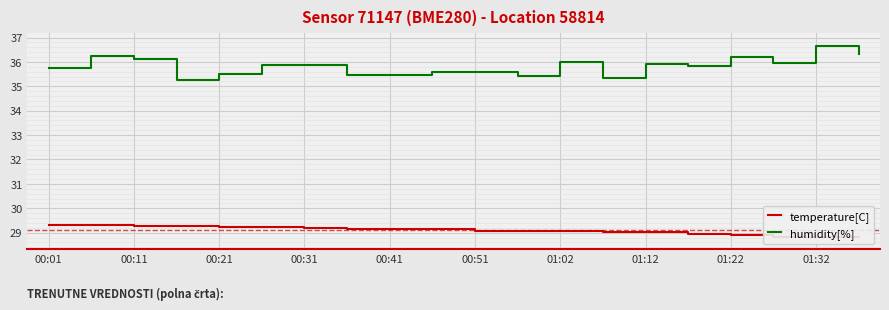

What is the minimum value for humidity[%]?

35.3